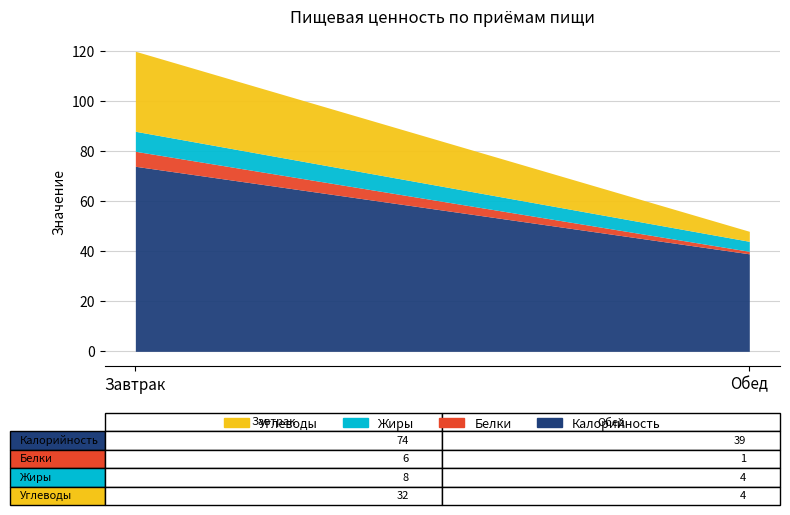

True or false: Углеводы has a value of 32 at Завтрак.

True